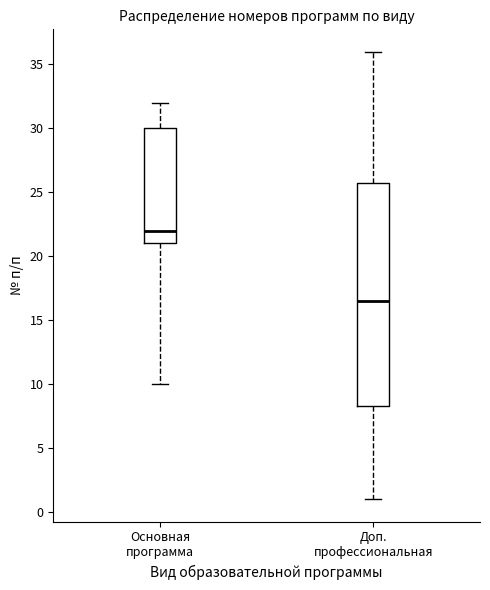

Reading left to right, transcribe this box plot: for each box, give where its median line is, the range the box spans, and where its two whiskers end, as read against the y-axis. The values are not printed on the chart, so give them approximately, as read against the axis.

Основная программа: median 22.0, box 21.0 to 30.0, whiskers 10.0 to 32.0
Доп. профессиональная: median 16.5, box 8.5 to 26.0, whiskers 1.0 to 36.0